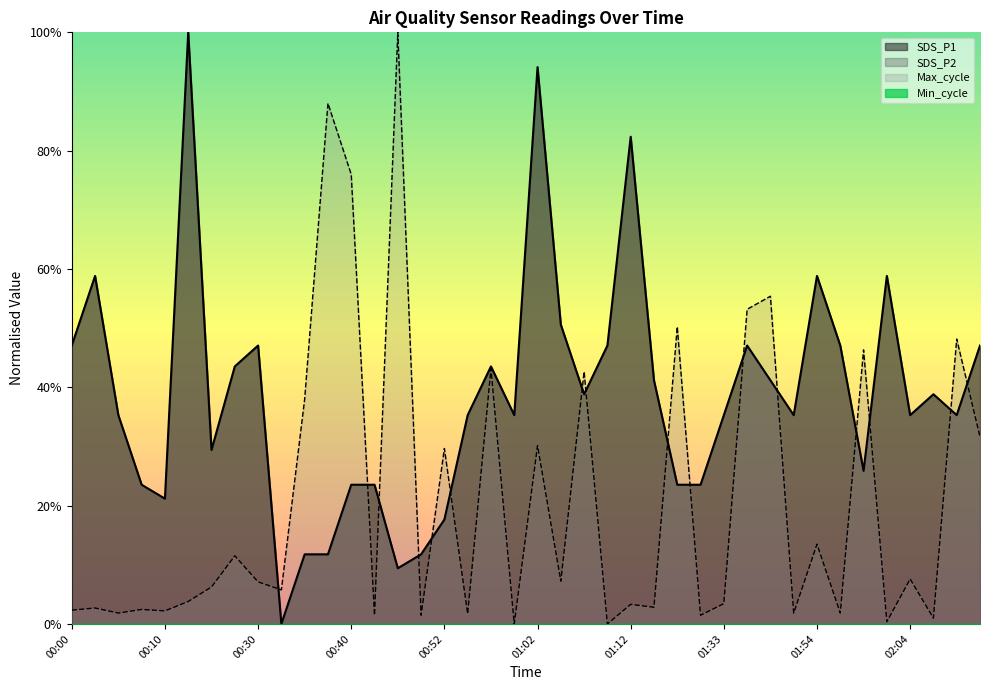

What is the difference between the maximum and minimum values?

1.0